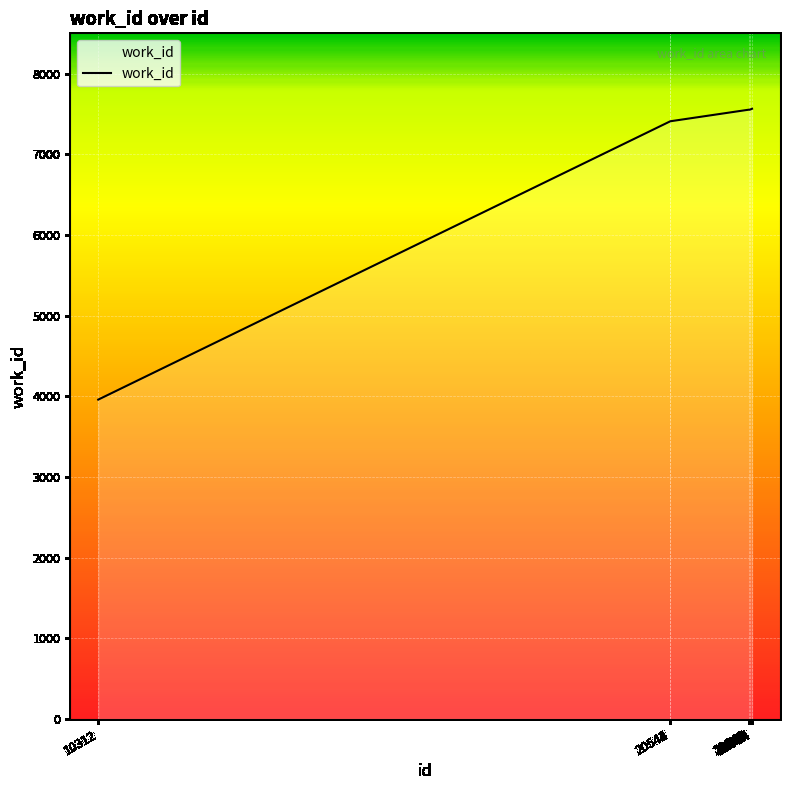

What is the minimum value shown in the chart?

3959